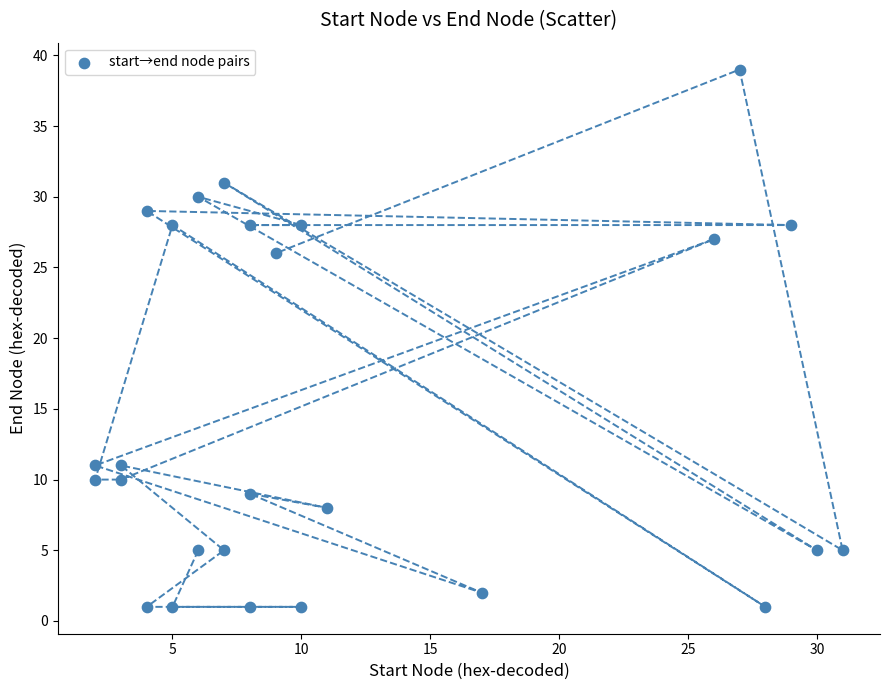

What is the range of Y values (max minus min)?

38